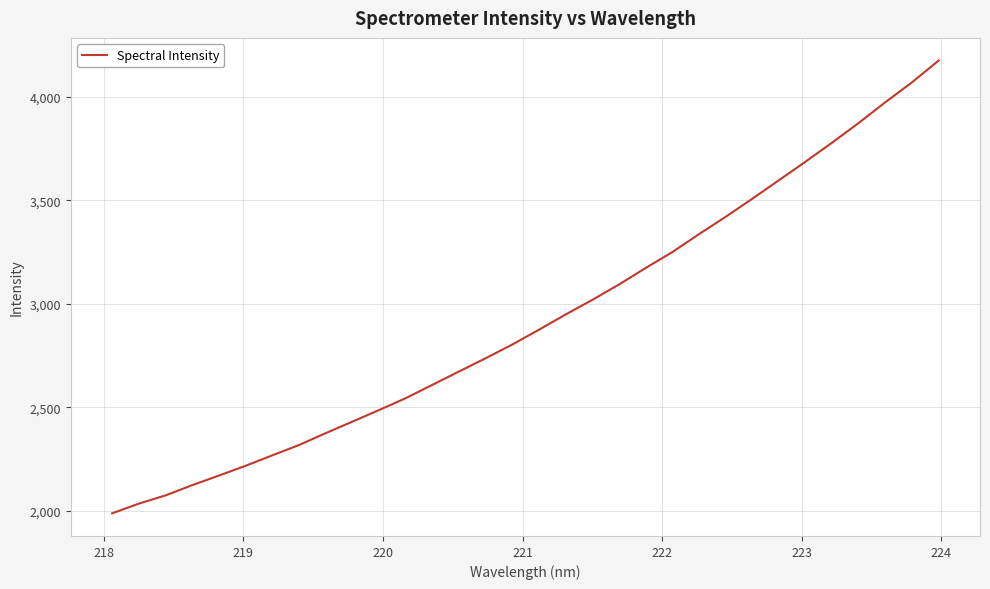

What is the minimum value shown in the chart?

1987.2